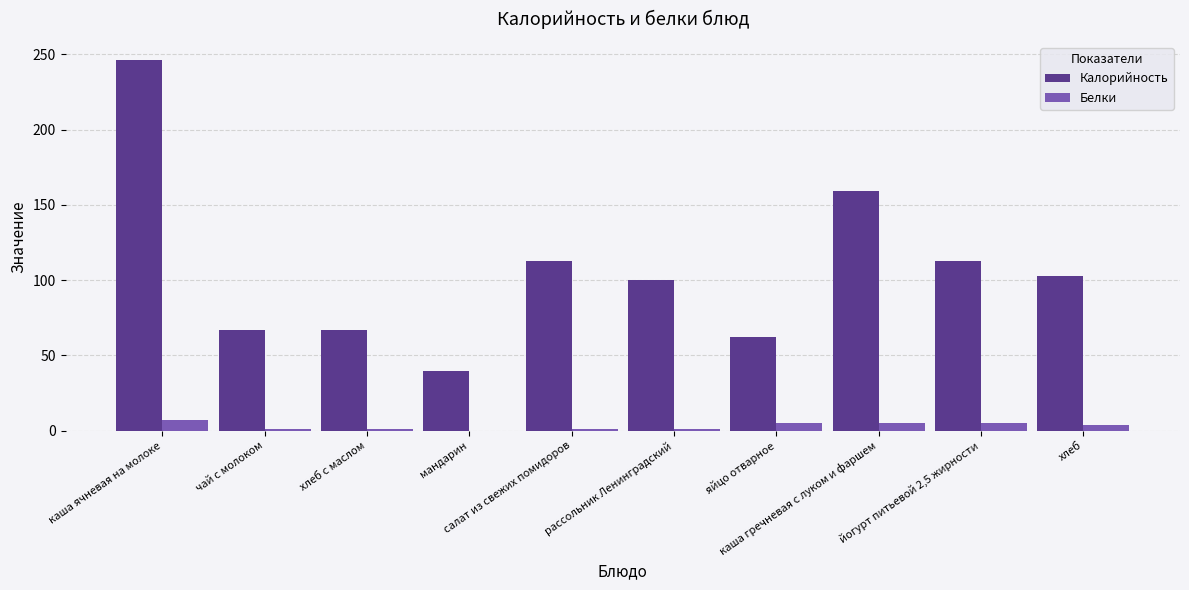

Is it true that Белки equals 5 at каша гречневая с луком и фаршем?

True